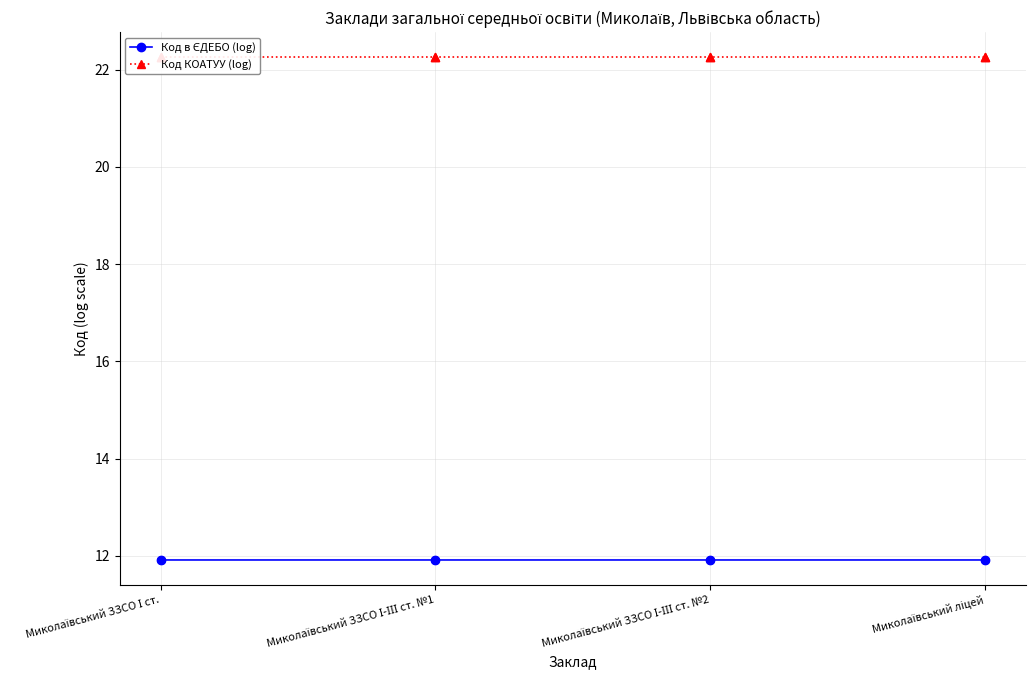

At how many categories does at least one series exceed 16?

4